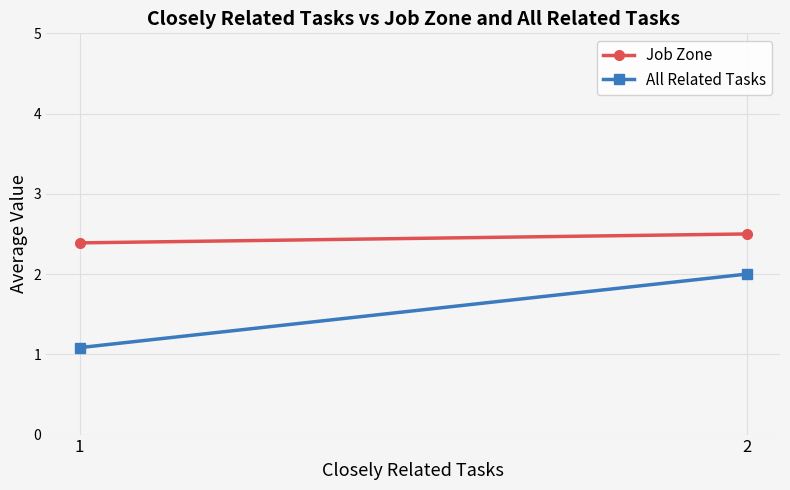

What is the spread (max minus min) of values at 1?

1.3